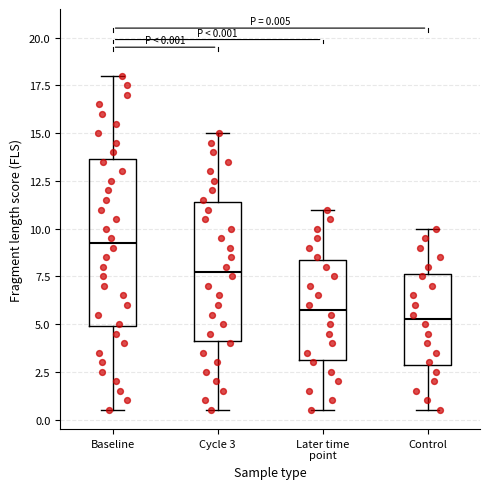

Comparing the boxes themselves (not the whiskers), which one is the tallest?

Baseline